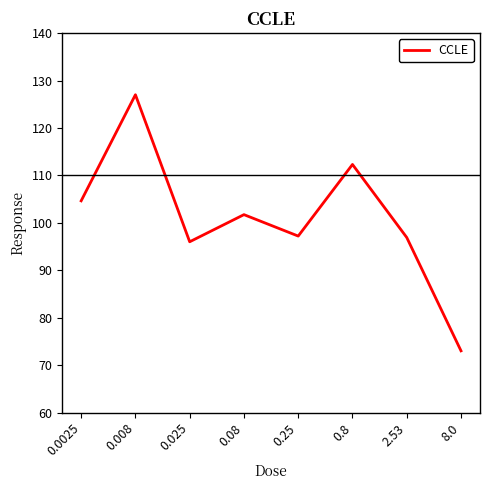

The chart shows a value of 112.3 at 0.8. True or false?

True